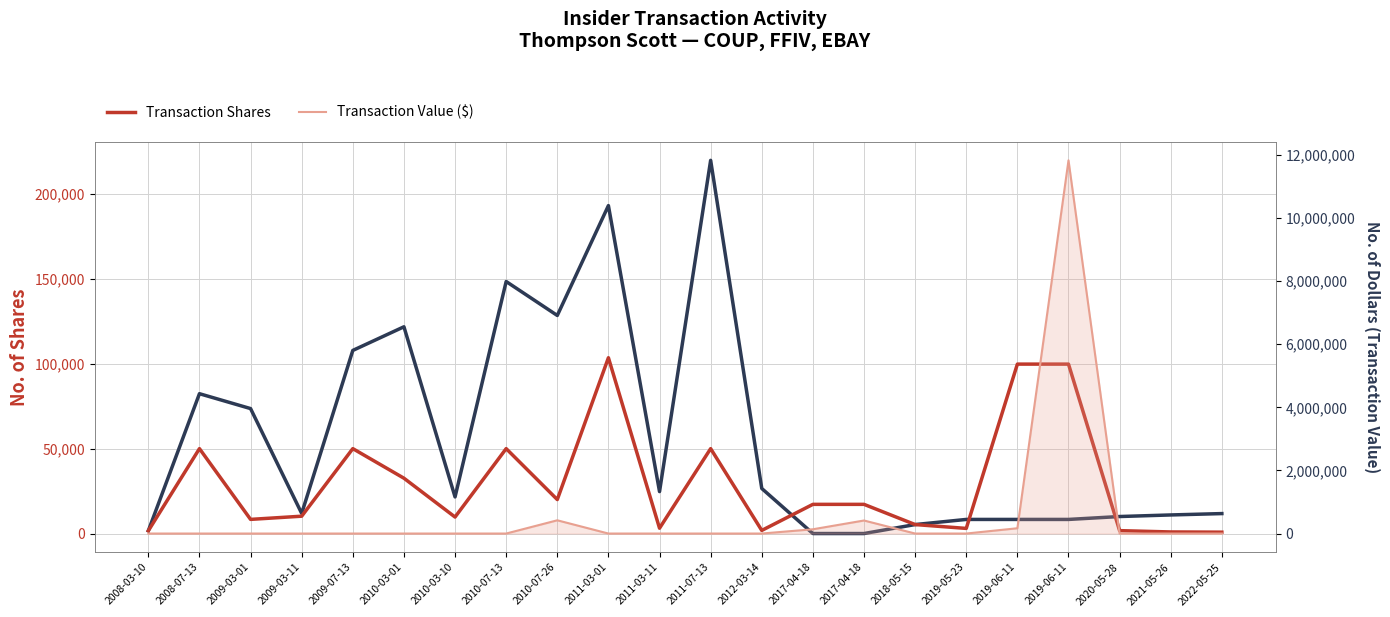

In Transaction Shares, how many points are higher than both neighbors (excluding endpoints)?

5